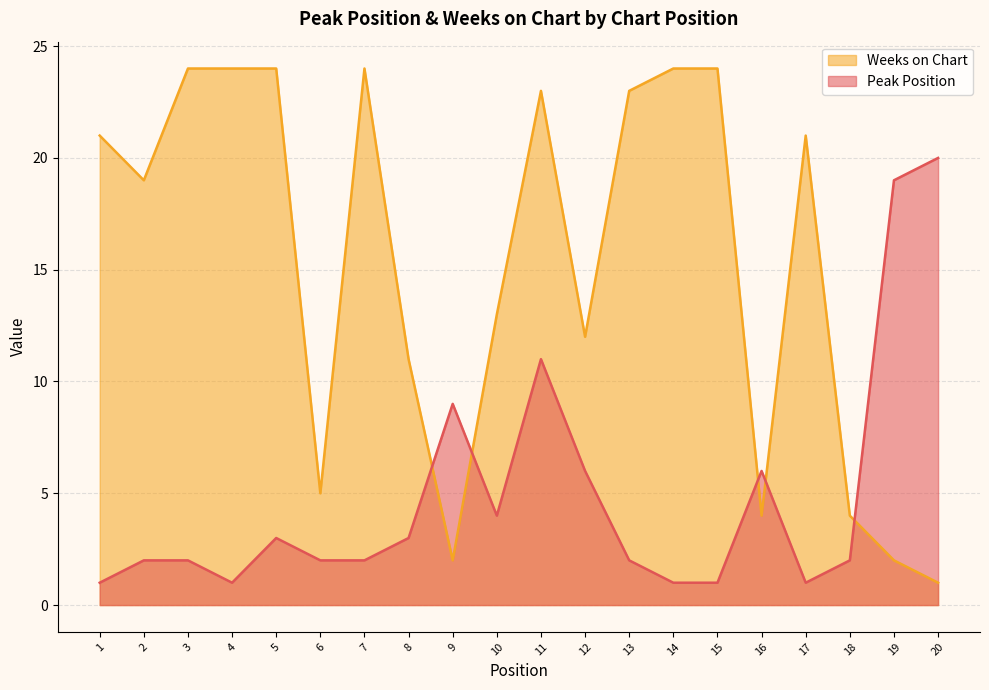

What is the value of the Weeks on Chart point at the 20th from the left?

1